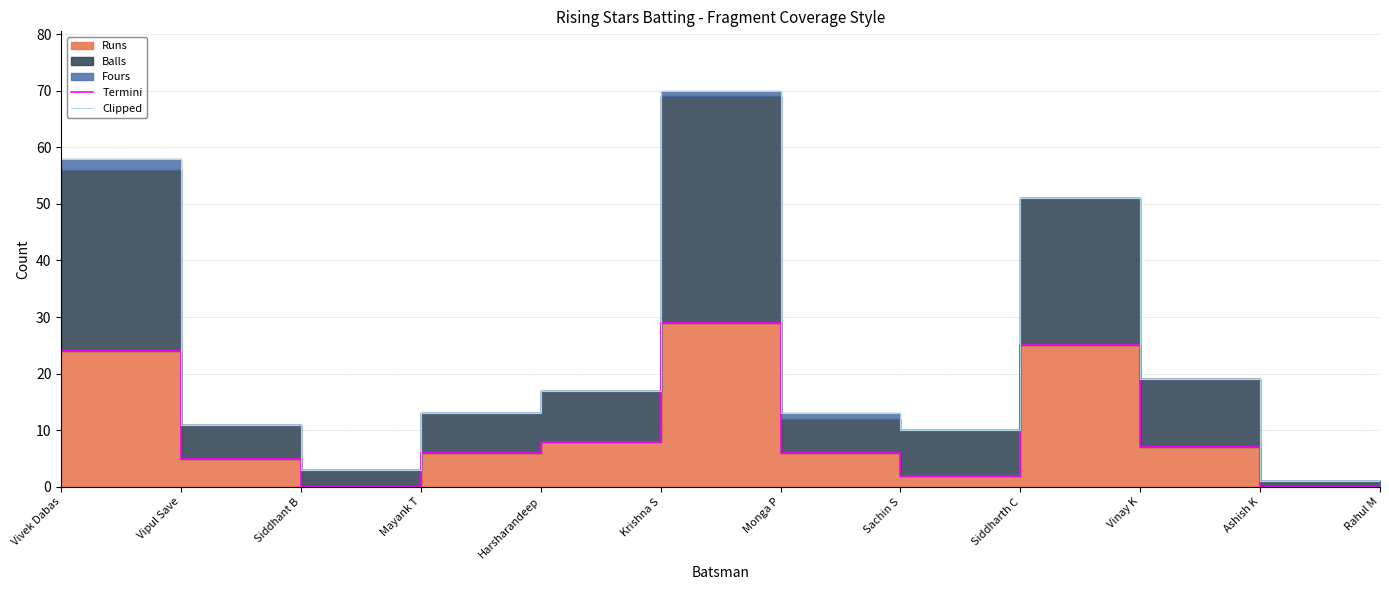

Reading left to right, extract all data points from this chart.

Termini: 24	5	0	6	8	29	6	2	25	7	0	0
Clipped: 58	11	3	13	17	70	13	10	51	19	1	0